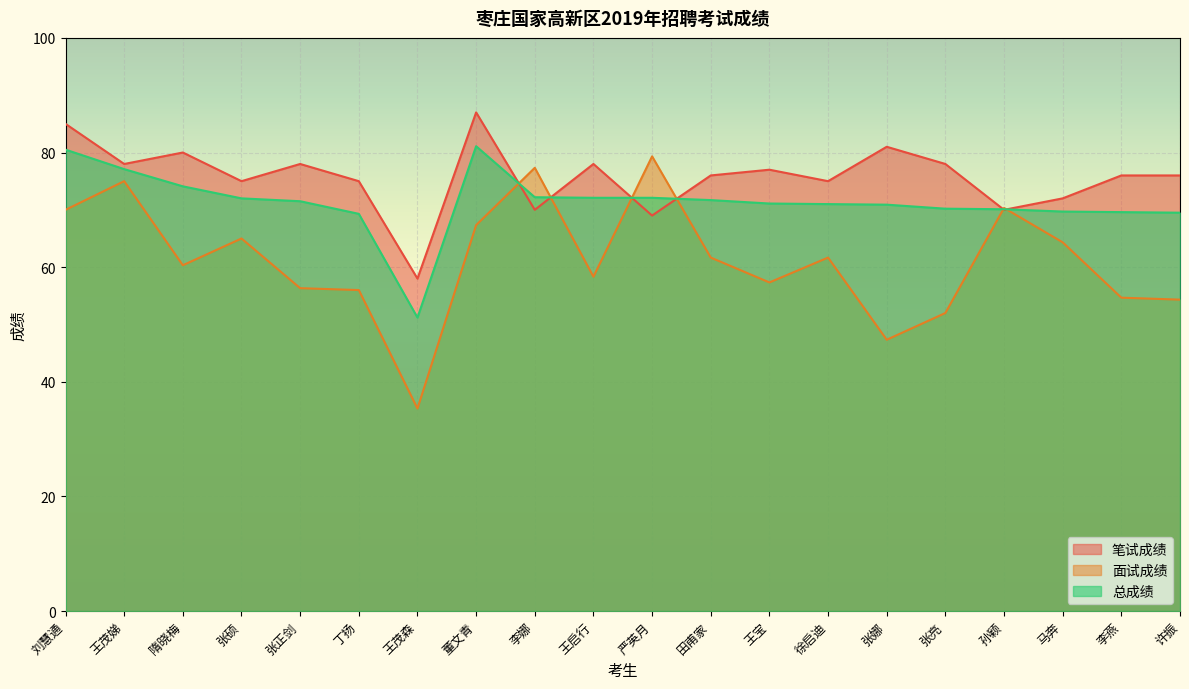

The 笔试成绩 series shows 78.0 at 王茂娣. True or false?

True